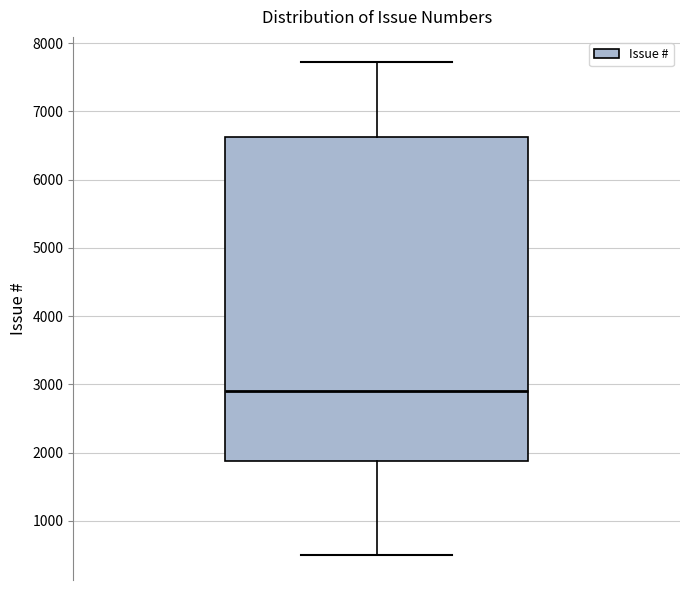

Transcribe this box plot: give where the median line is, the range the box spans, and where the two whiskers end, as read against the y-axis. The values are not printed on the chart, so give them approximately, as read against the axis.

median 2900, box 1900 to 6600, whiskers 500 to 7700